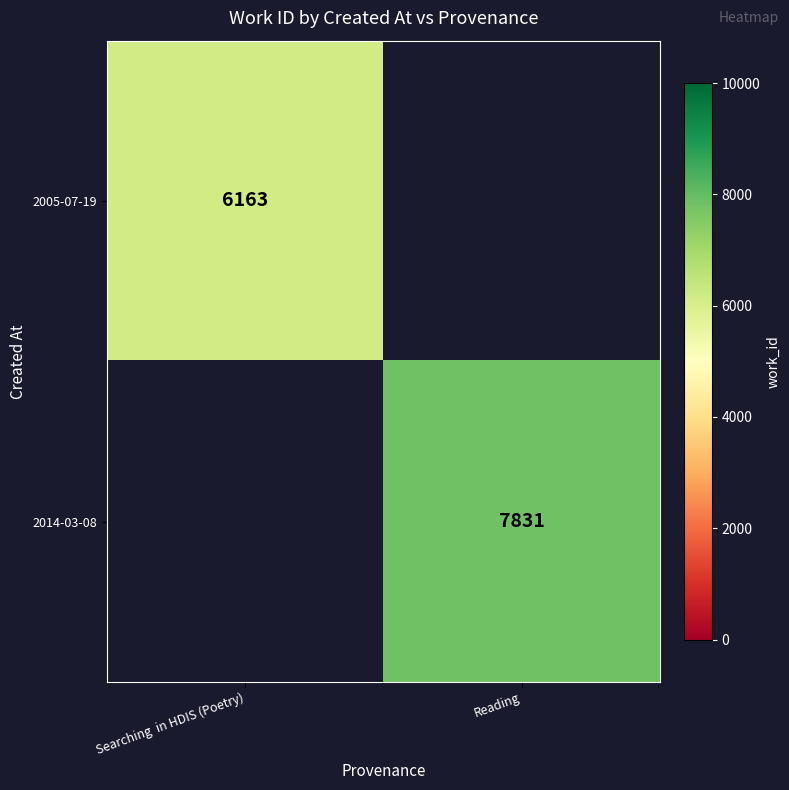

What is the maximum value shown in the chart?

7831.0